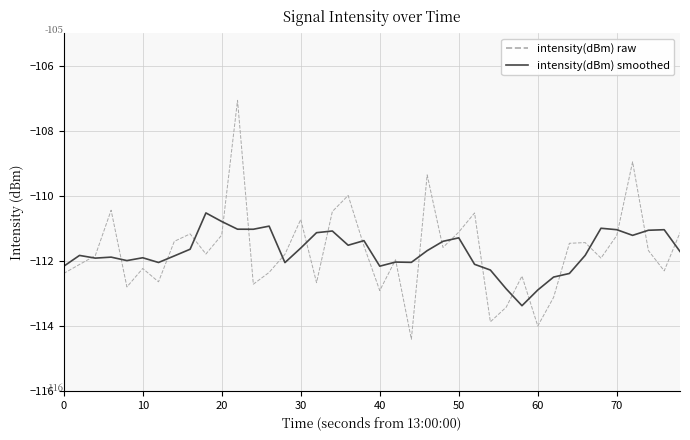

What is the minimum value for intensity(dBm) raw?

-114.4